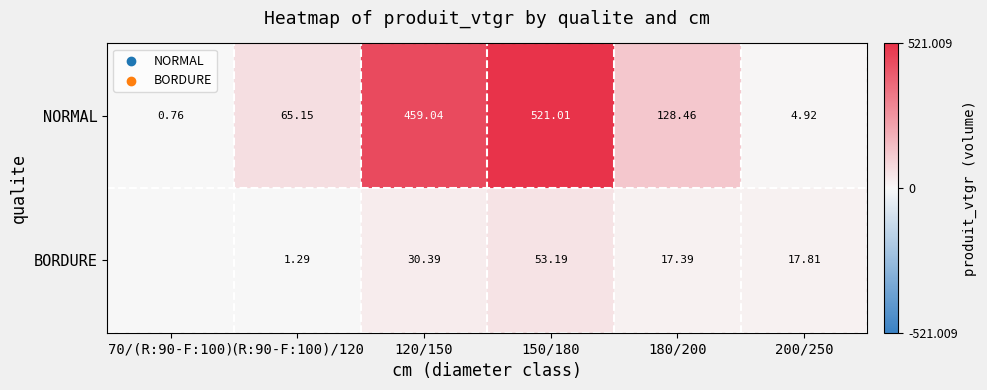

At how many categories does at least one series exceed 205?

2